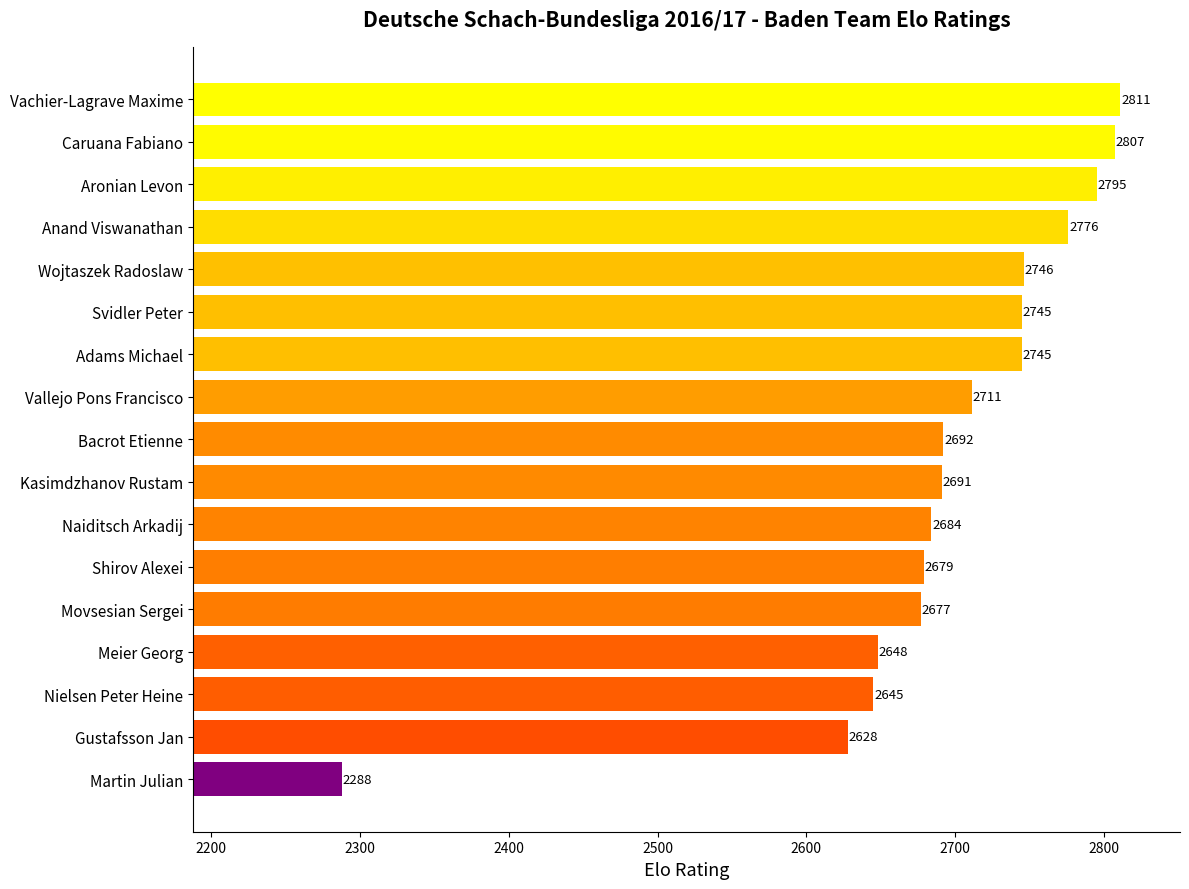

What is the value of the 11th bar from the top?

2684